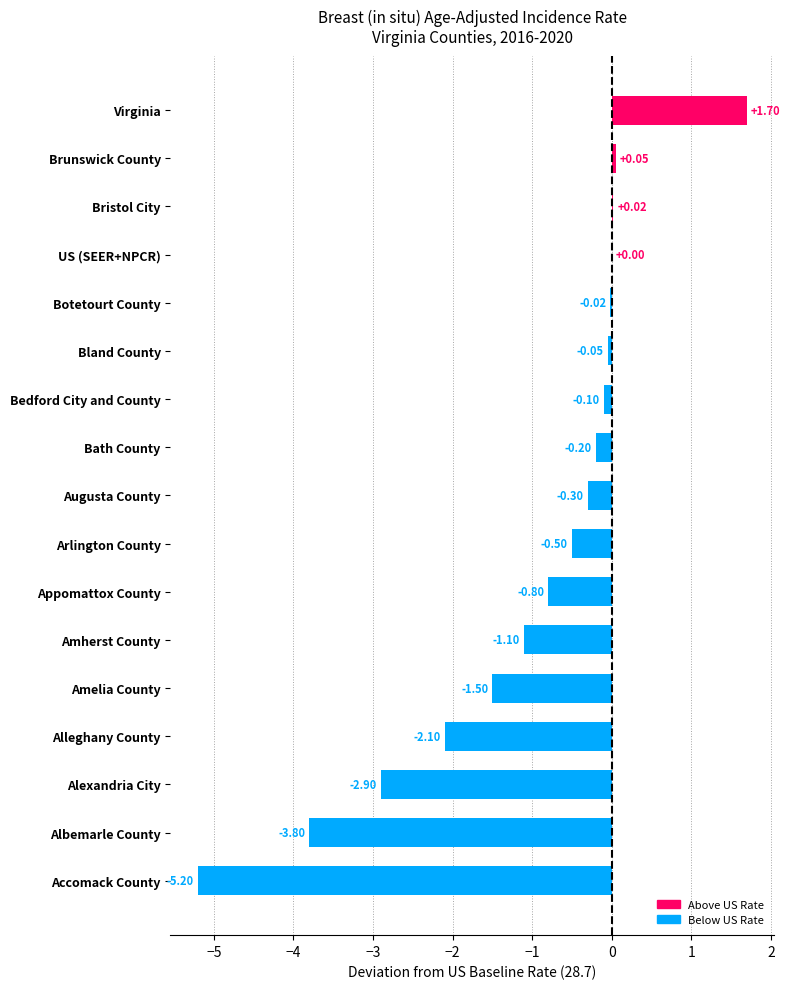

Count the number of categories in the chart.

17